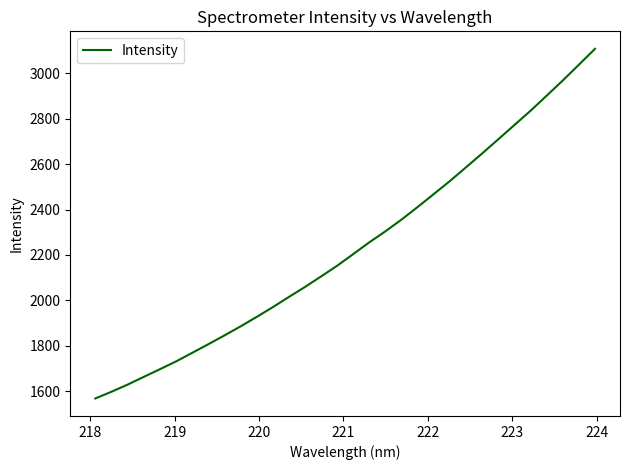

What is the difference between the maximum and second lowest values?

1511.5